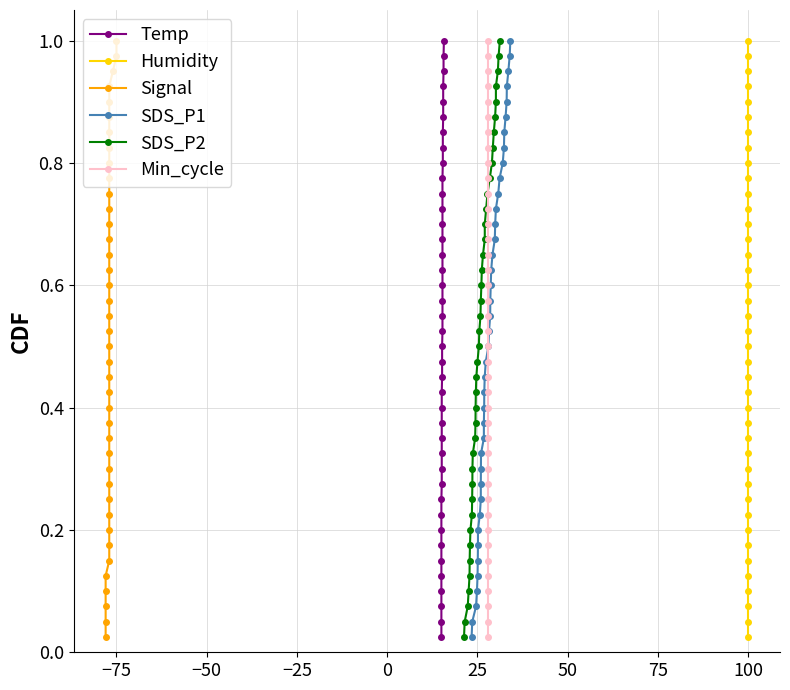

True or false: SDS_P2 has more than 0 points higher than both neighbors.

False